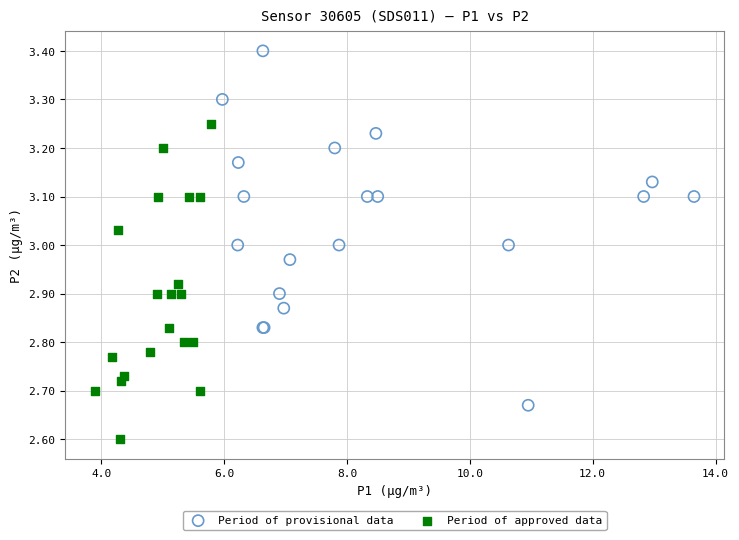

Which series reaches the maximum Y coordinate?

Period of provisional data